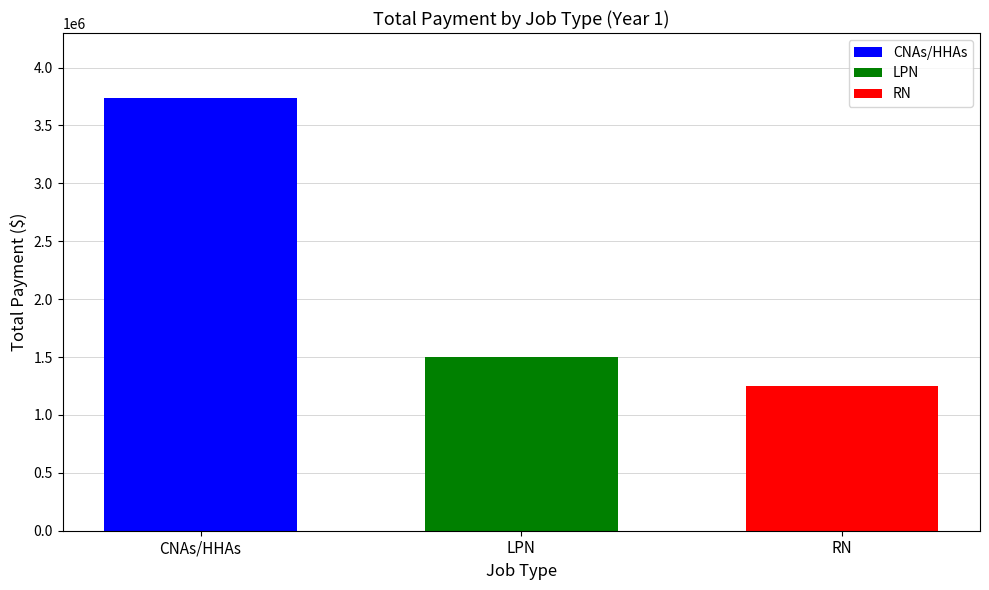

What is the smallest value displayed?

1250000